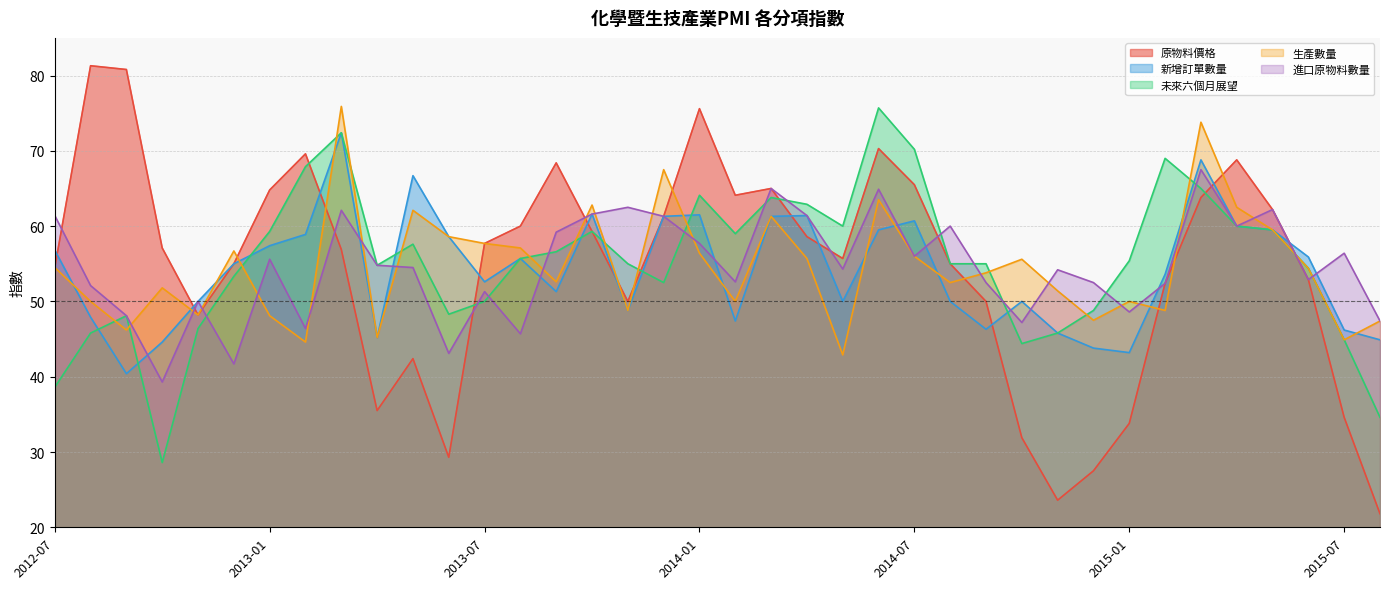

Where is the first local maximum for 新增訂單數量?

2013-03